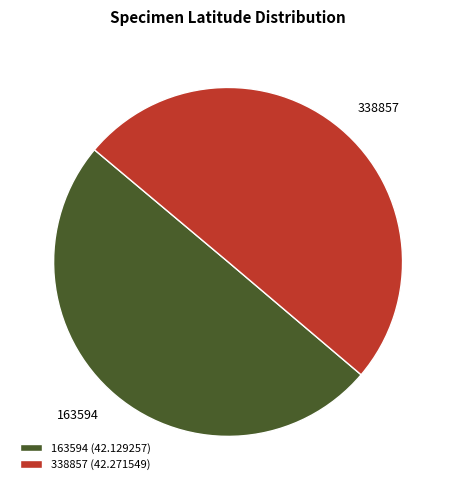

Is the sum of 163594 (42.129257) and 338857 (42.271549) greater than half?

Yes